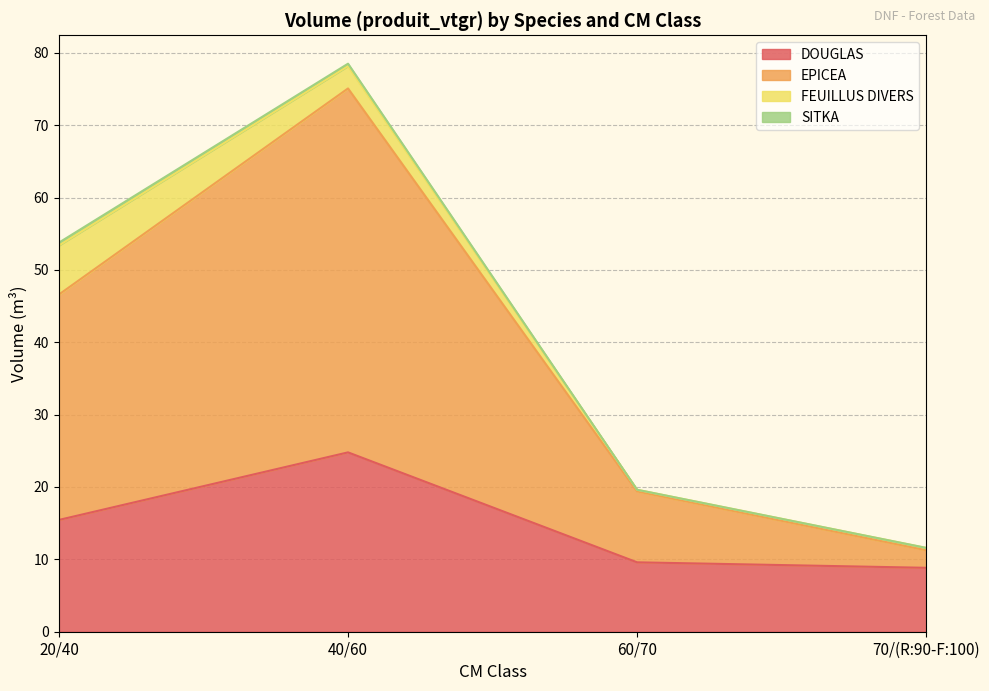

What position from the left is 20/40?

1